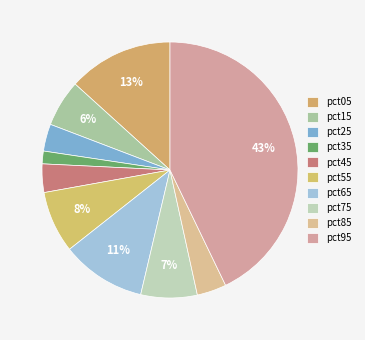

What percentage is NOT represented by pct25?

96.6%